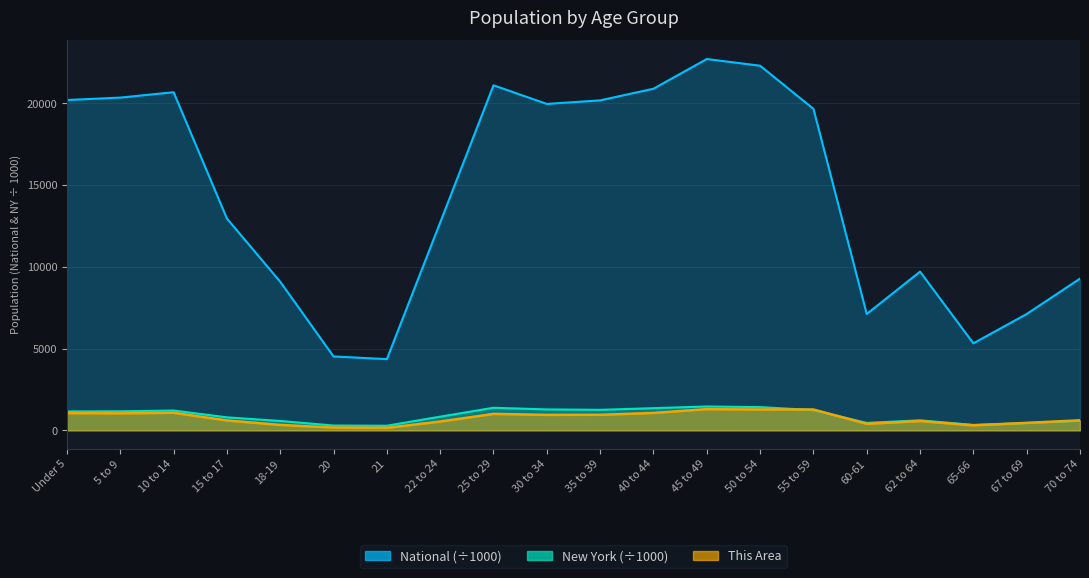

How many values in the This Area series exceed 946?

9